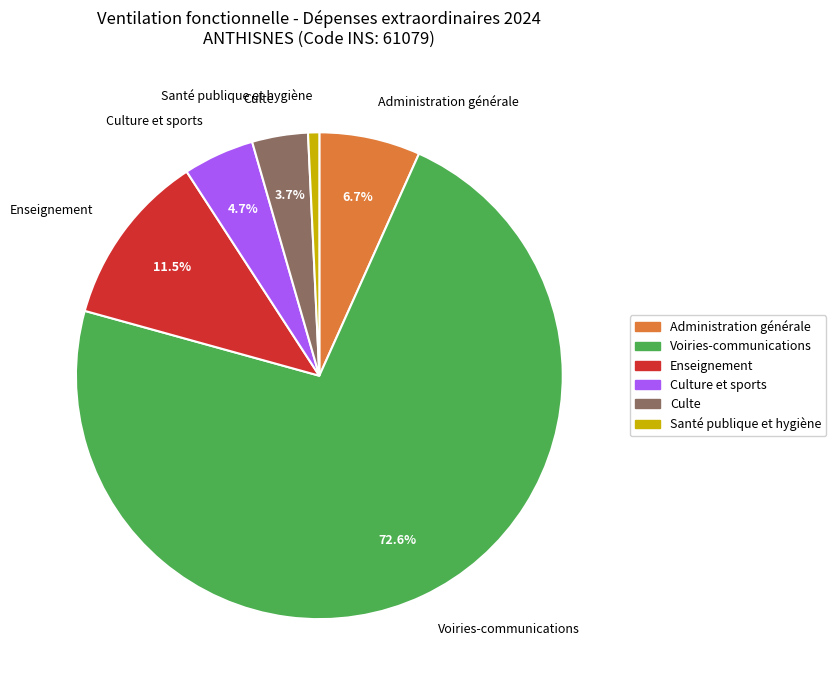

Does any single category account for the majority?

Yes